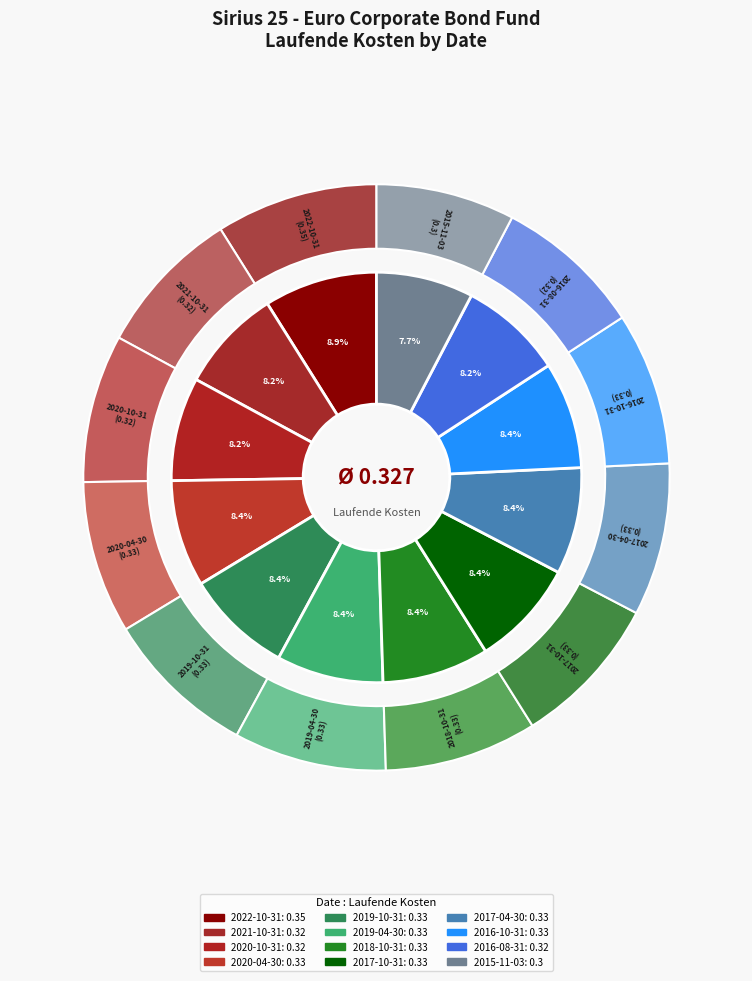

Is there a majority slice in this chart?

No